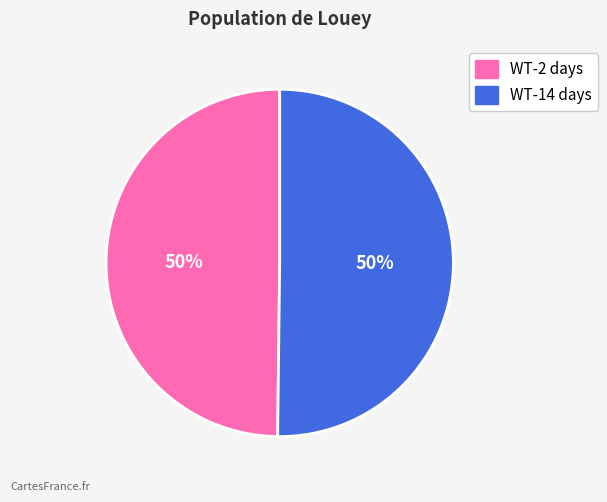

How many segments does this pie chart have?

2